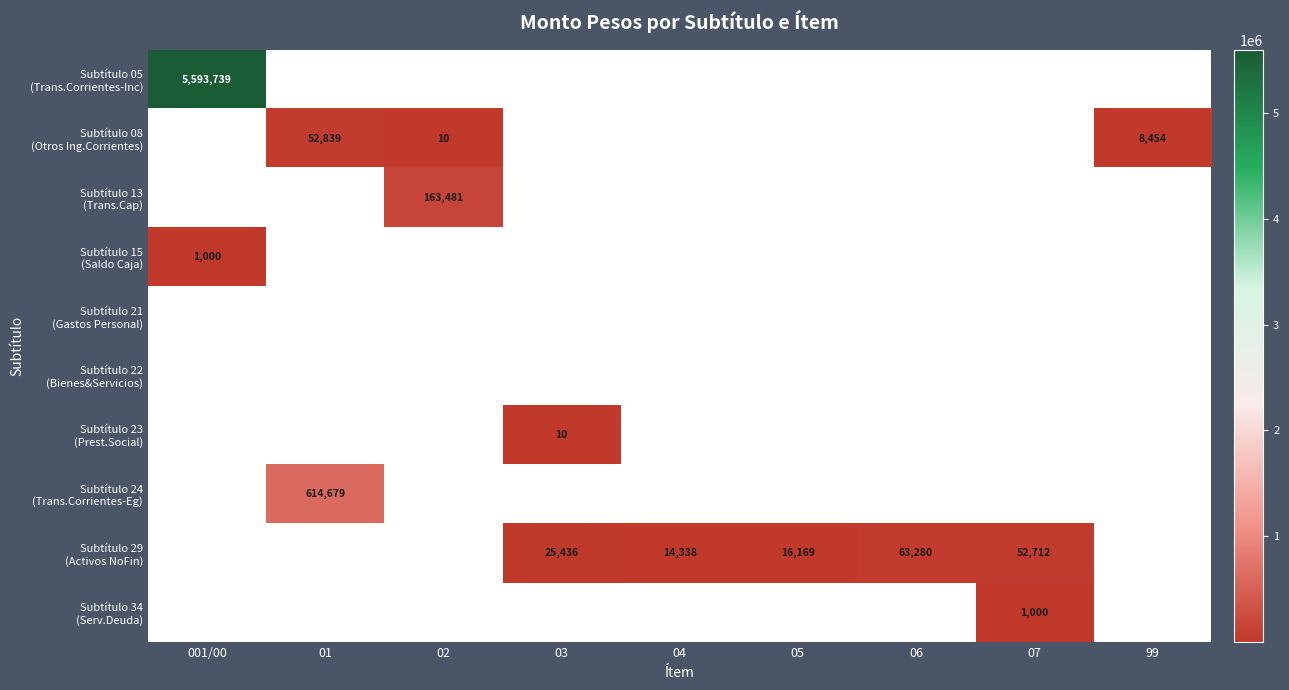

How many positive values does the Subtítulo 13 (Trans.Cap) series have?

1